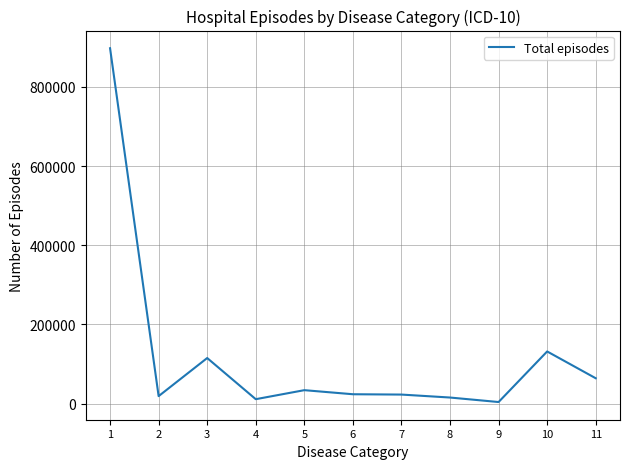

Is it true that the value at 3 is 186054?

False